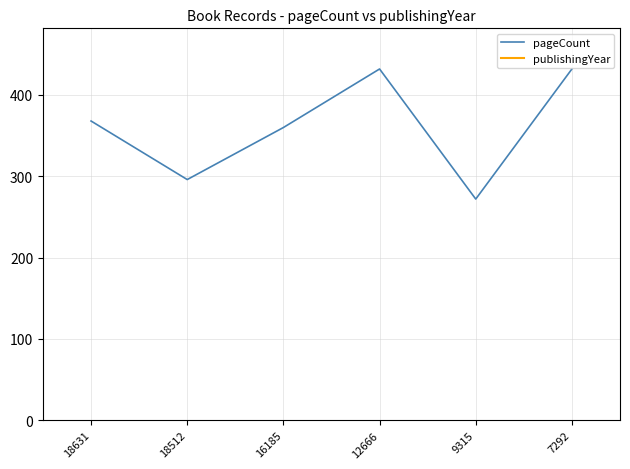

How many lines are shown in the chart?

2